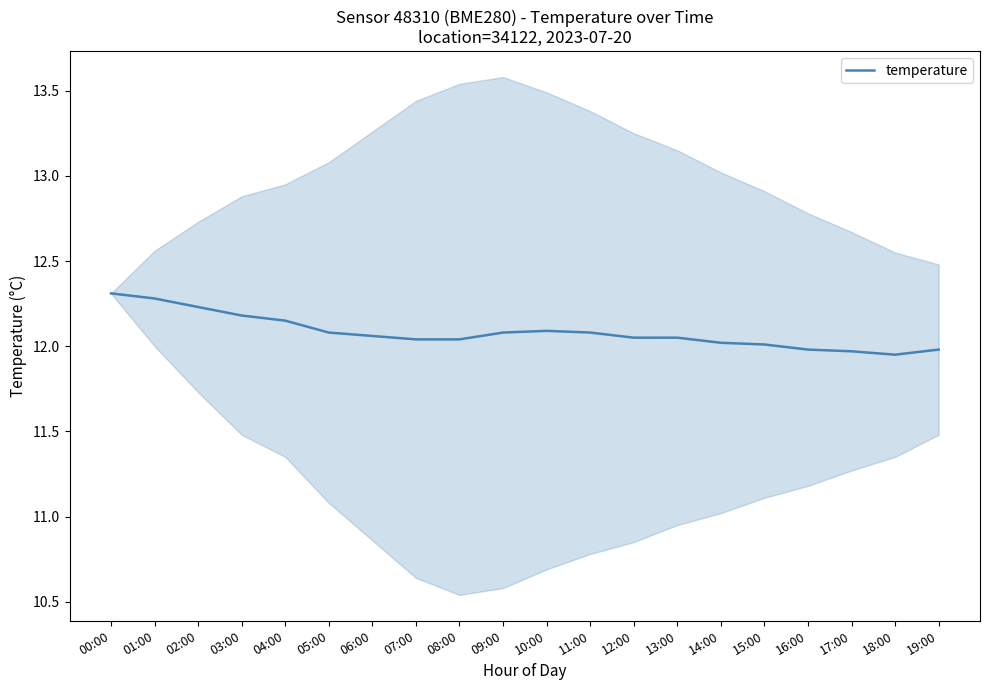

List the labels in order of value, smallest first.

18:00, 17:00, 16:00, 19:00, 15:00, 14:00, 07:00, 08:00, 12:00, 13:00, 06:00, 05:00, 09:00, 11:00, 10:00, 04:00, 03:00, 02:00, 01:00, 00:00